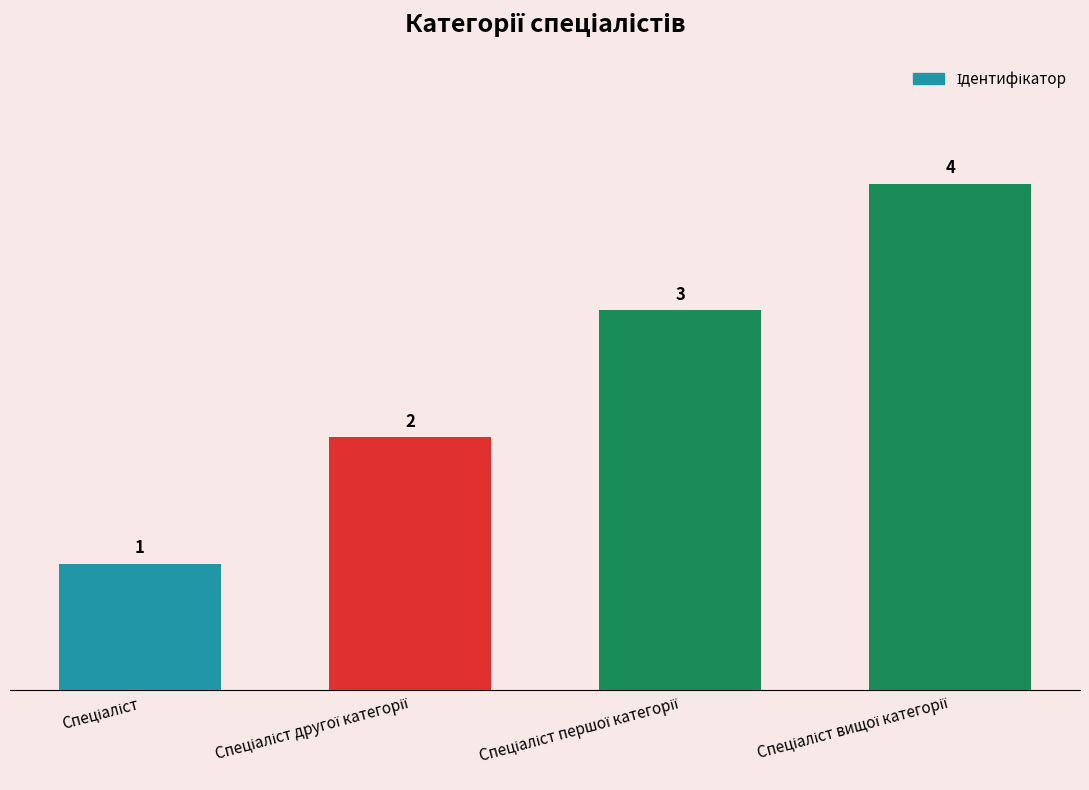

What is the difference between the second highest and minimum values?

2